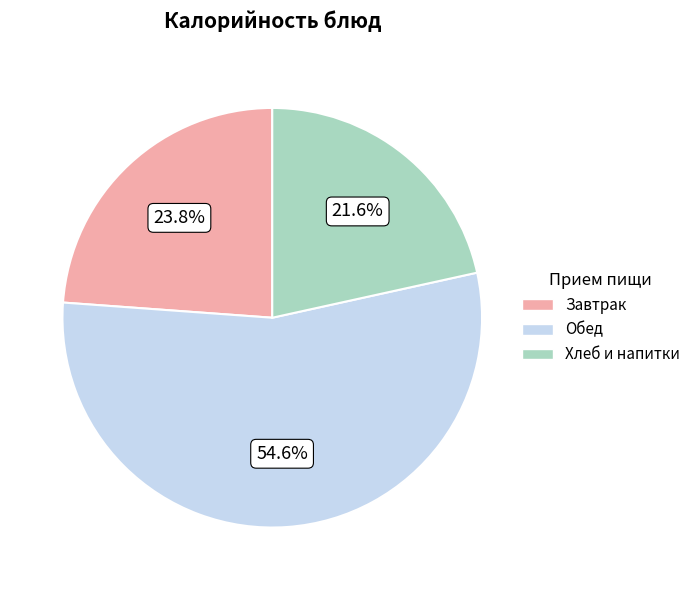

Does any single category account for the majority?

Yes